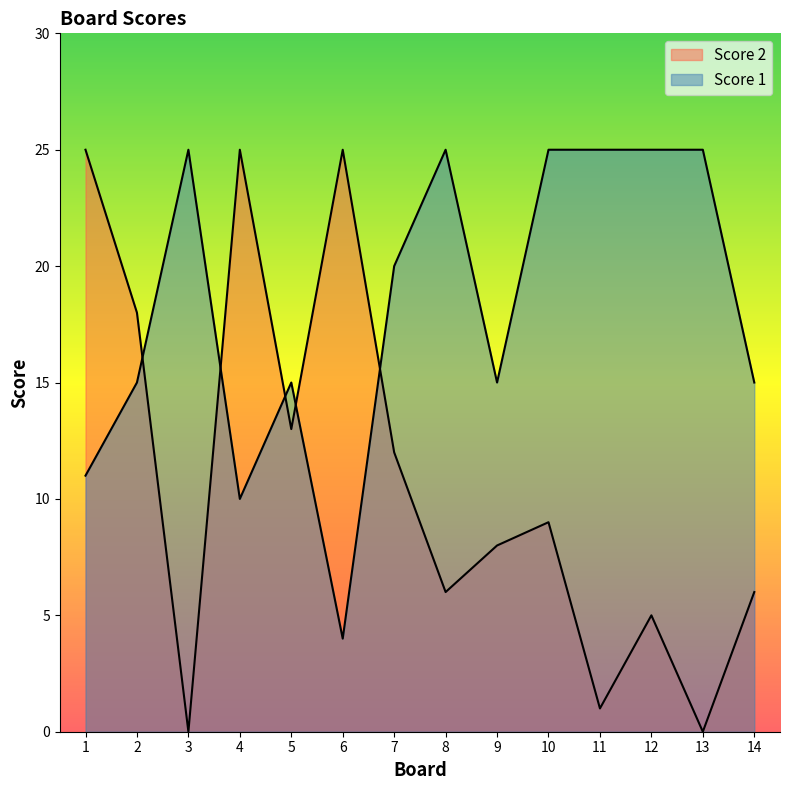

After their last crossing, which series has the higher values: Score 1 or Score 2?

Score 1